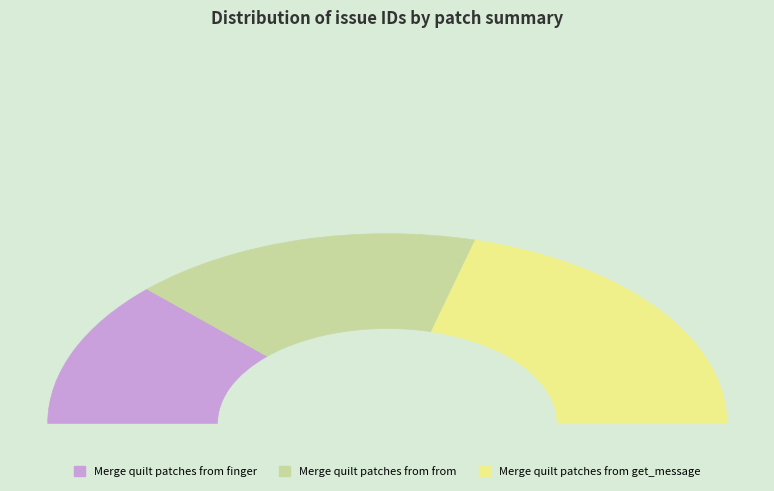

Is the sum of Merge quilt patches from get_message and Merge quilt patches from finger greater than half?

Yes